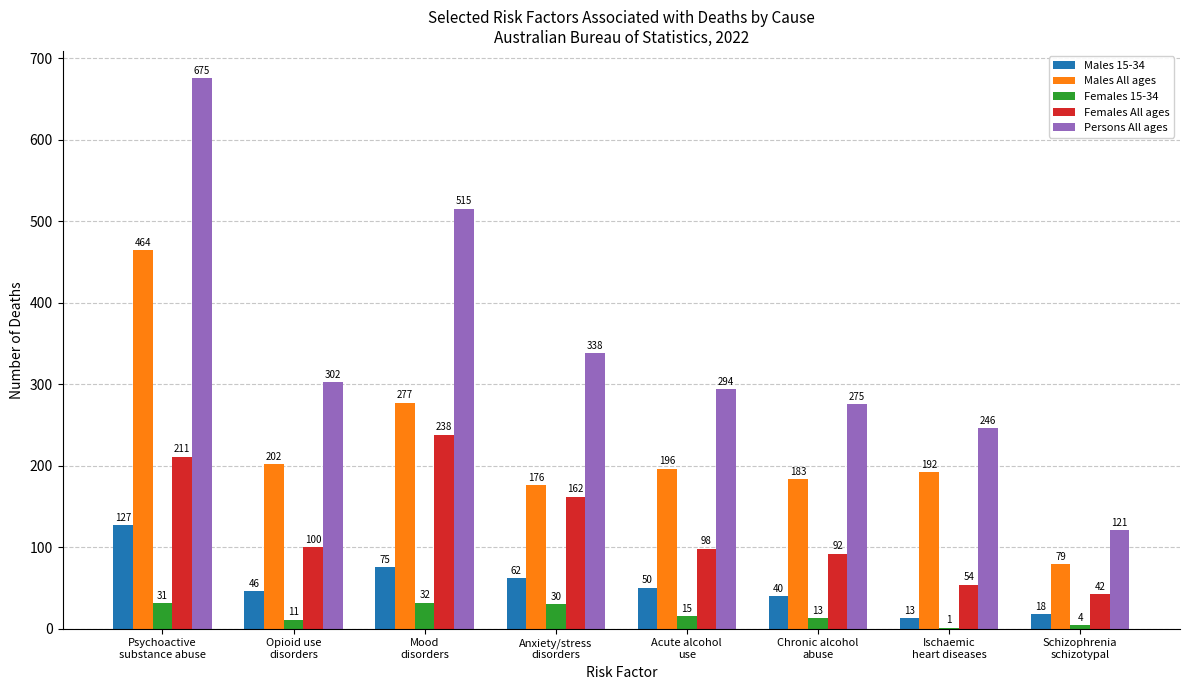

What is the sum of the Females 15-34 values at Mood
disorders and Chronic alcohol
abuse?

45